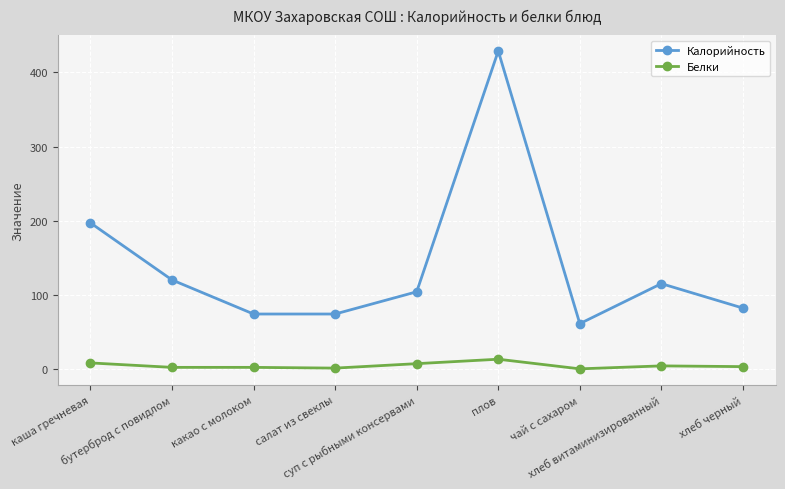

What is the value of the Белки point at the 2nd from the left?

2